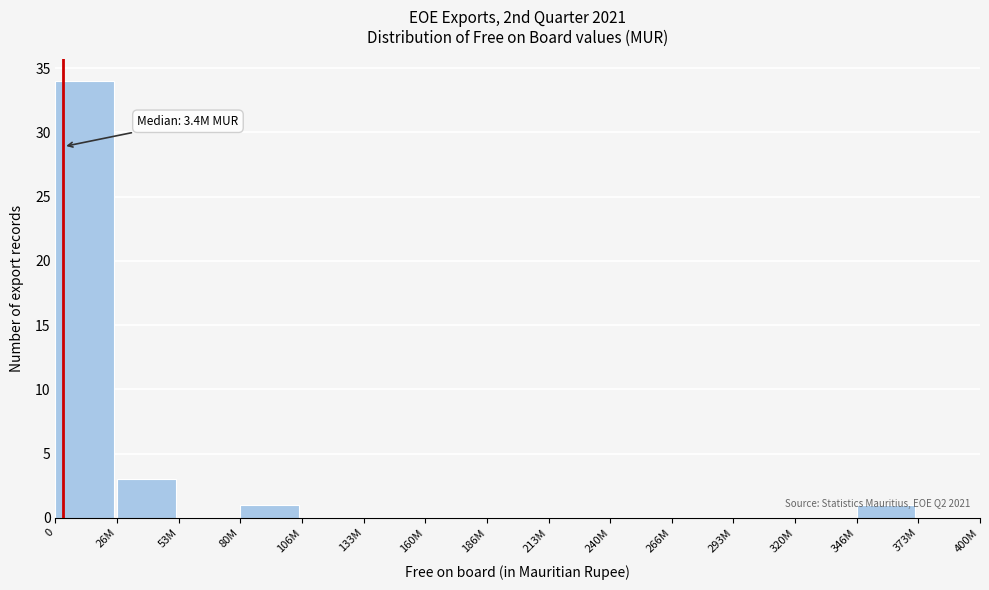

Which has a higher value, 133M or 26M?

26M